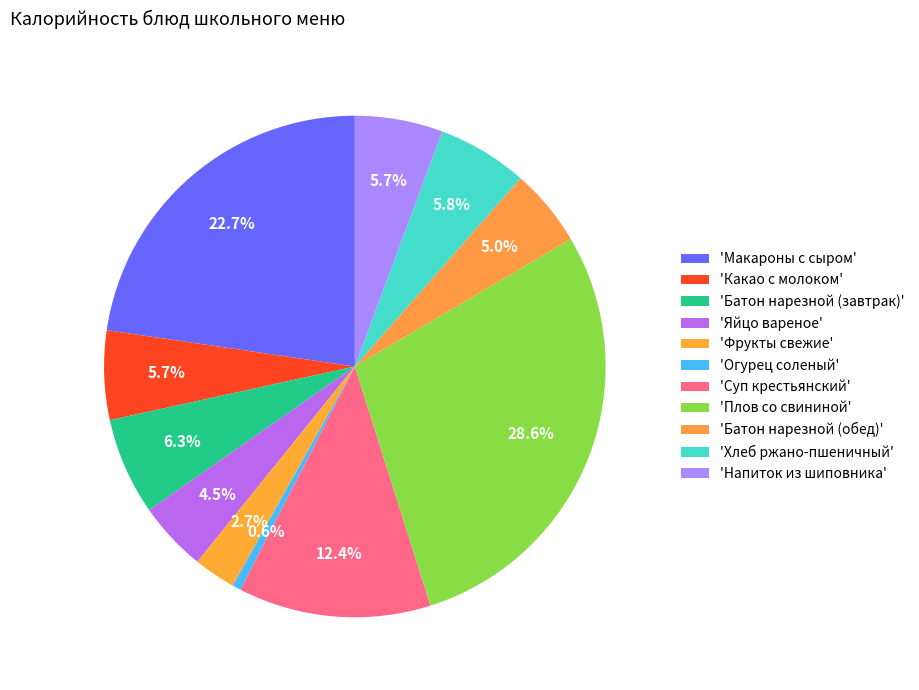

Rank the categories by value from highest to lowest.

Плов со свининой, Макароны с сыром, Суп крестьянский, Батон нарезной (завтрак), Хлеб ржано-пшеничный, Какао с молоком, Напиток из шиповника, Батон нарезной (обед), Яйцо вареное, Фрукты свежие, Огурец соленый